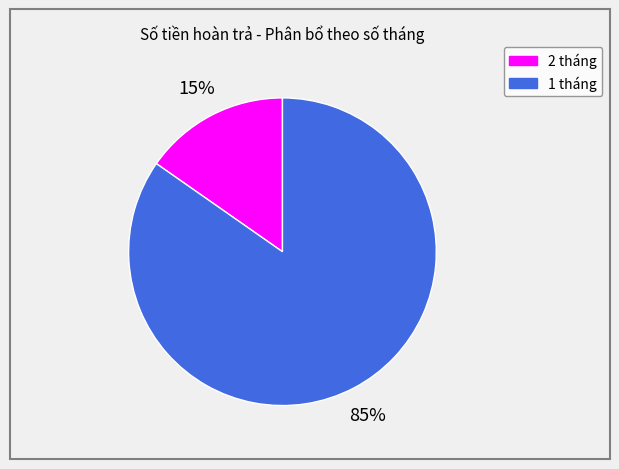

To the nearest percent, what portion does 1 tháng represent?

85%